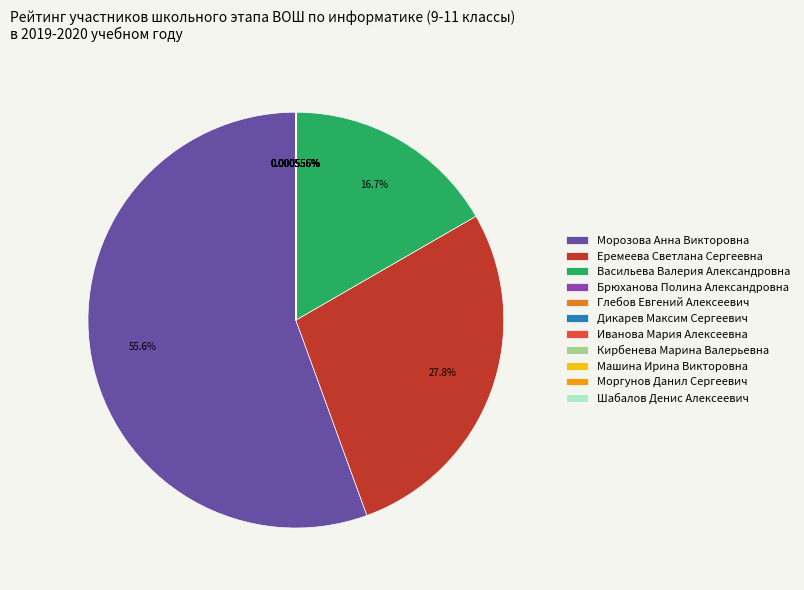

True or false: Моргунов Данил Сергеевич accounts for 0% of the total.

True